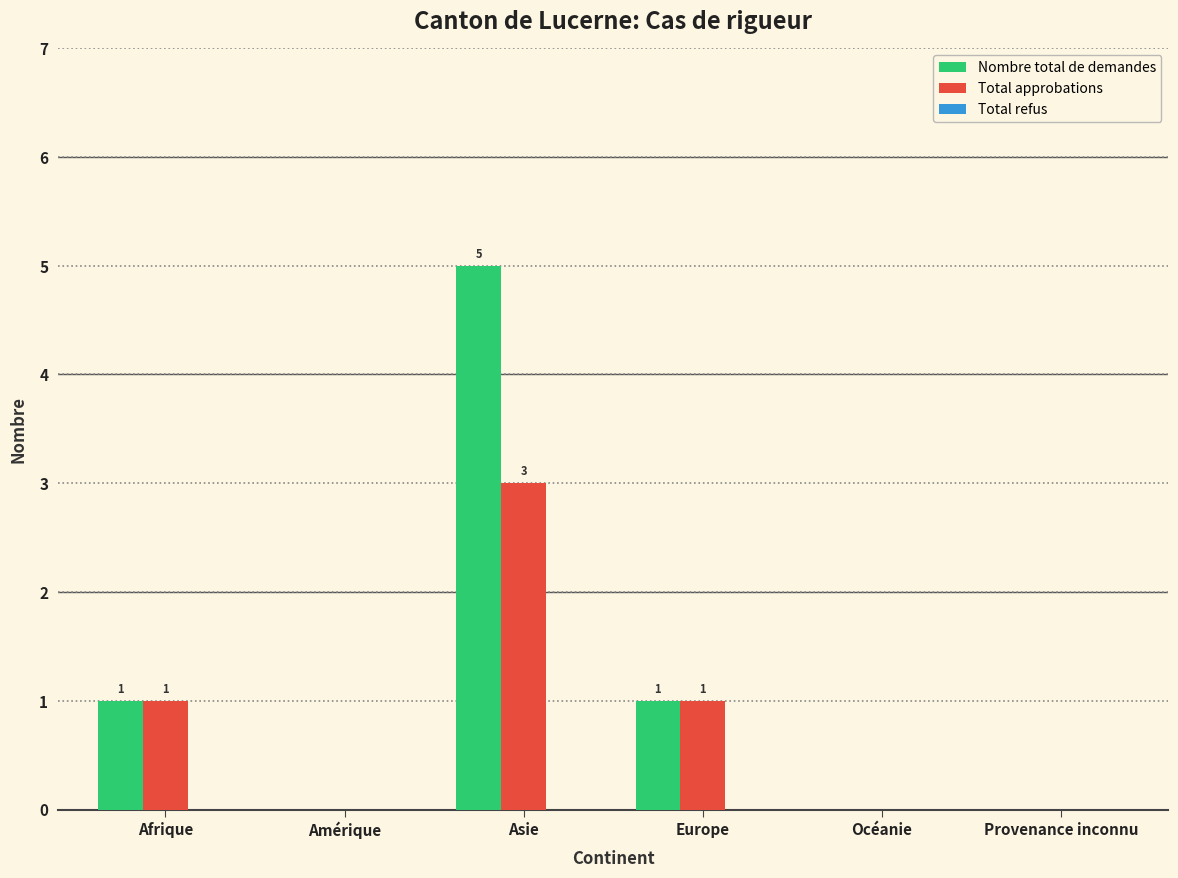

Which series has the largest total across all categories?

Nombre total de demandes